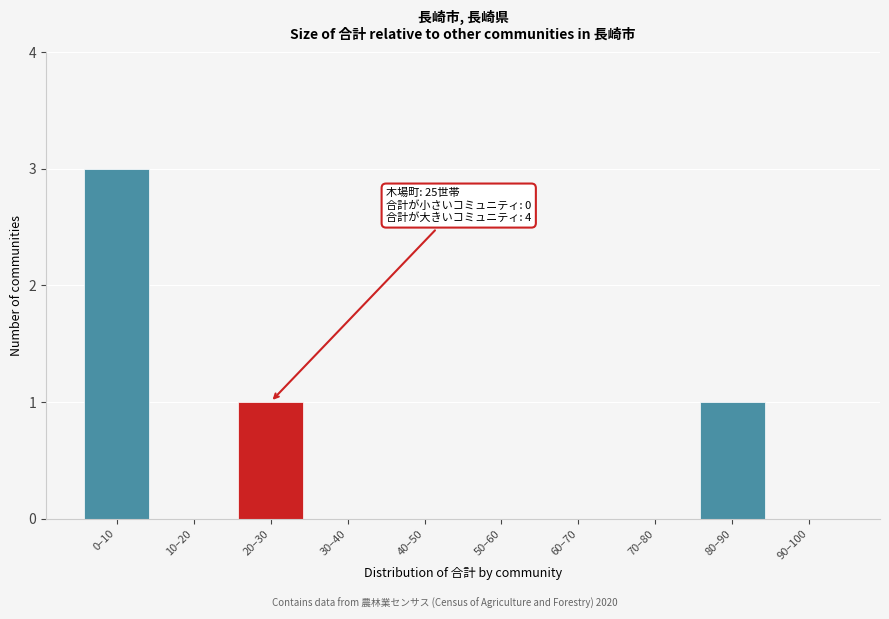

Reading right to left, transcribe all the data shown in this chart.

90–100=0	80–90=1	70–80=0	60–70=0	50–60=0	40–50=0	30–40=0	20–30=1	10–20=0	0–10=3